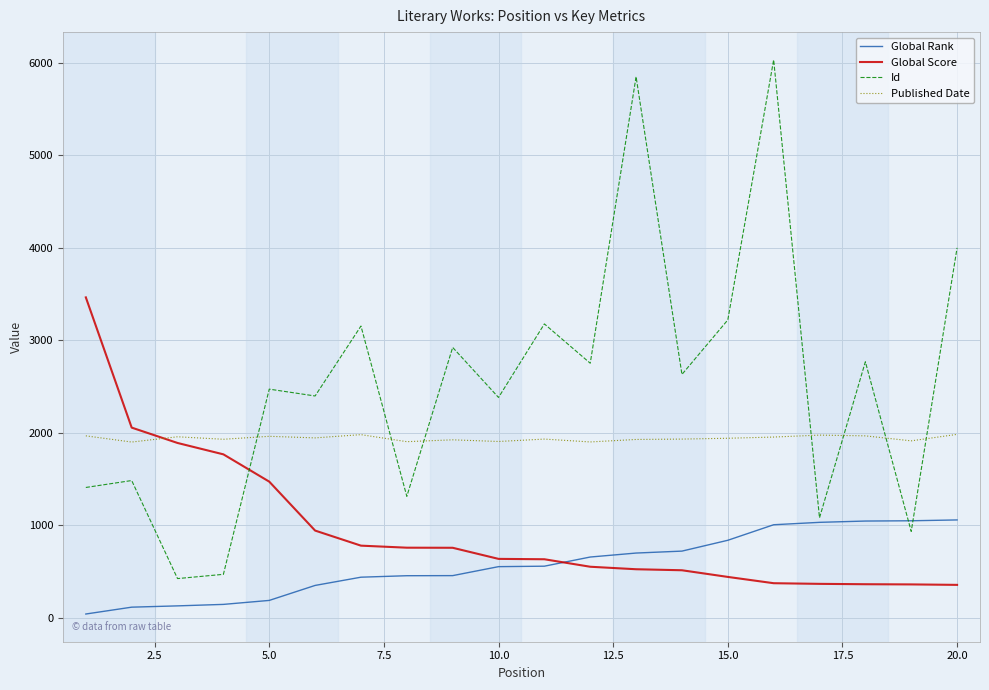

Which series has the largest total across all categories?

Id